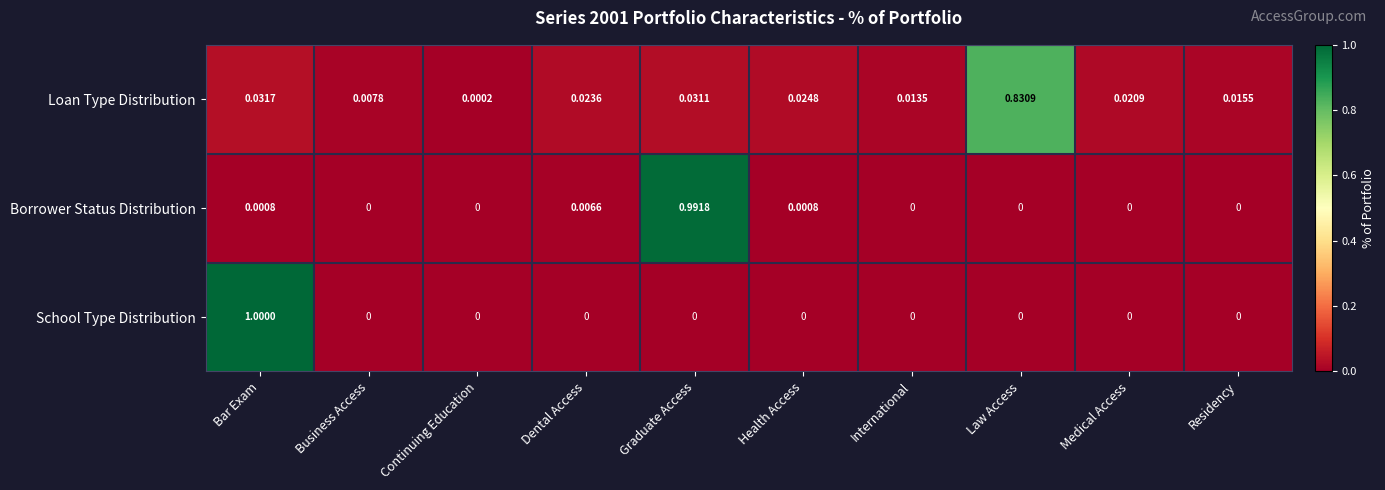

Which series has the widest spread of values?

School Type Distribution